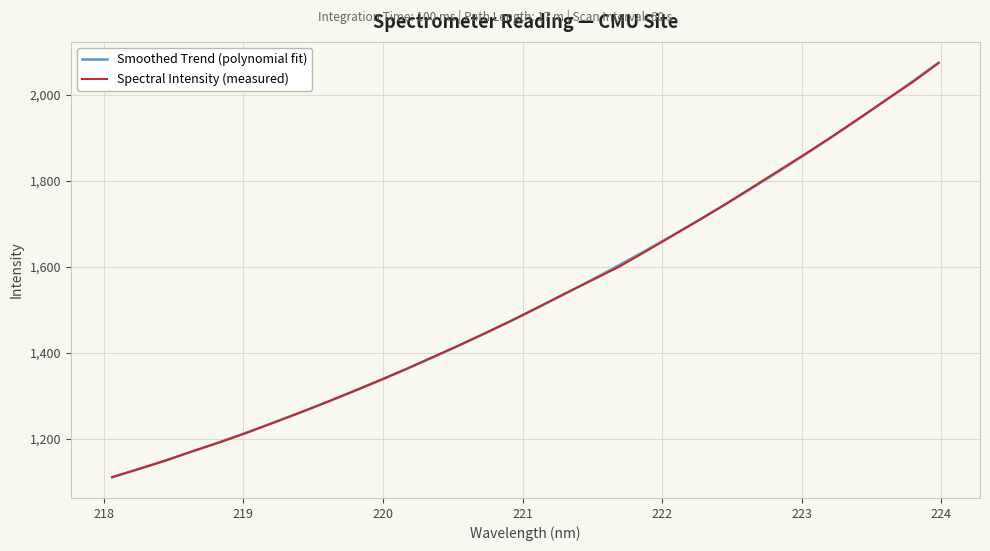

How many times do Smoothed Trend (polynomial fit) and Spectral Intensity (measured) cross each other?

9